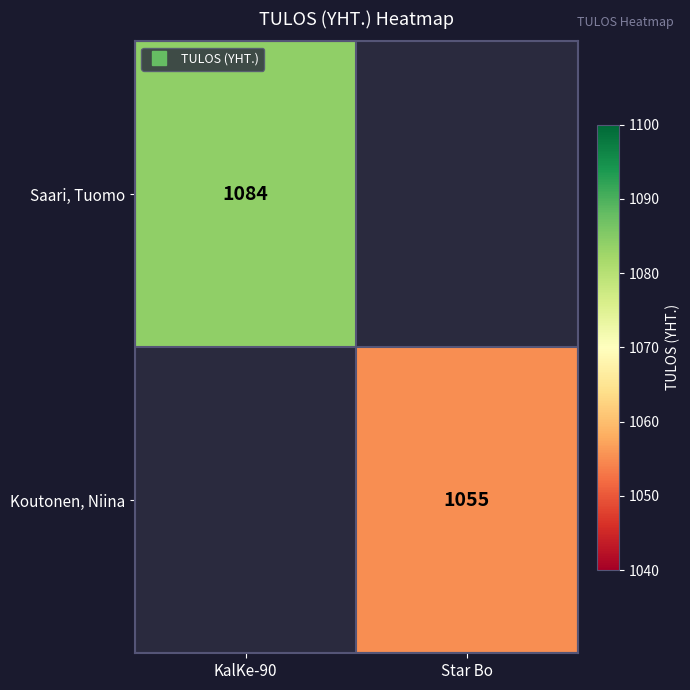

The Koutonen, Niina series shows 1055.0 at Star Bo. True or false?

True